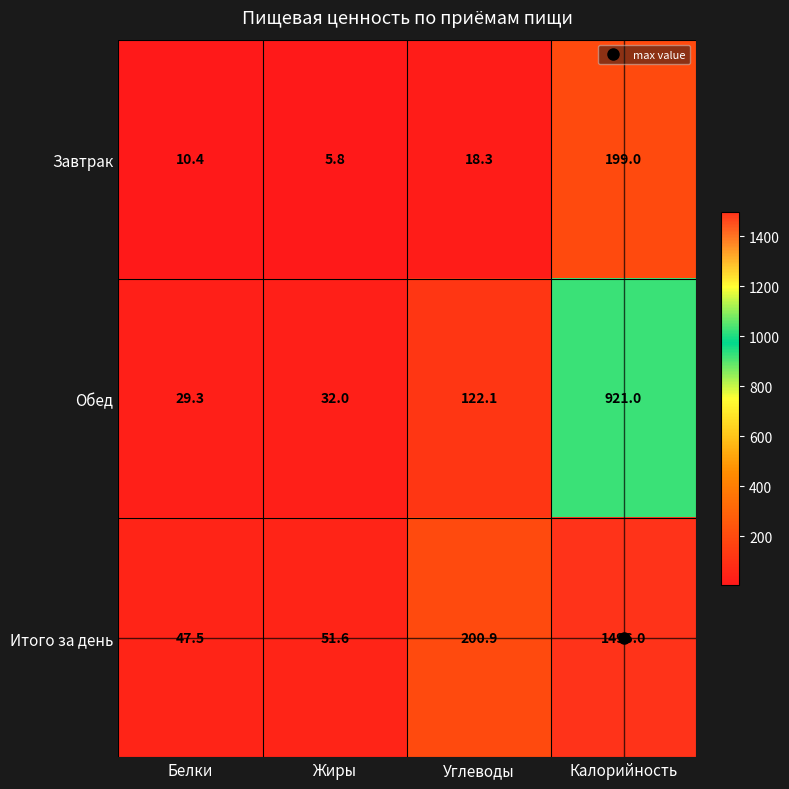

What is the difference between the Итого за день values at Углеводы and Калорийность?

1295.1